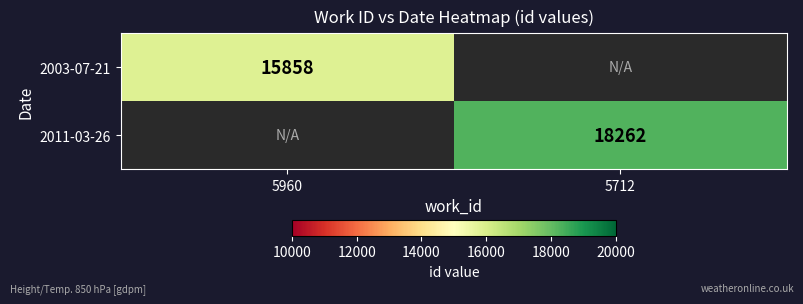

List the labels in order of 2003-07-21 value, largest first.

5960, 5712